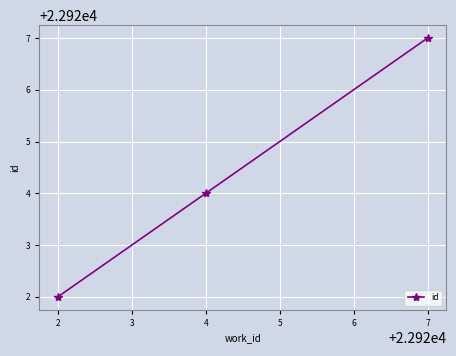

Count the number of data series in this chart.

1